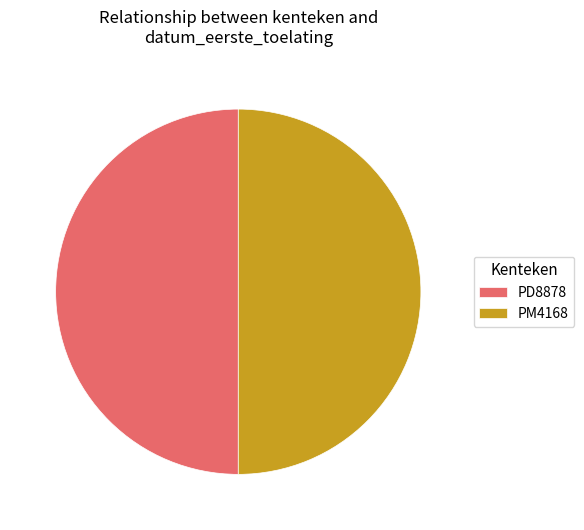

The PD8878 slice represents 50% of the pie. True or false?

True